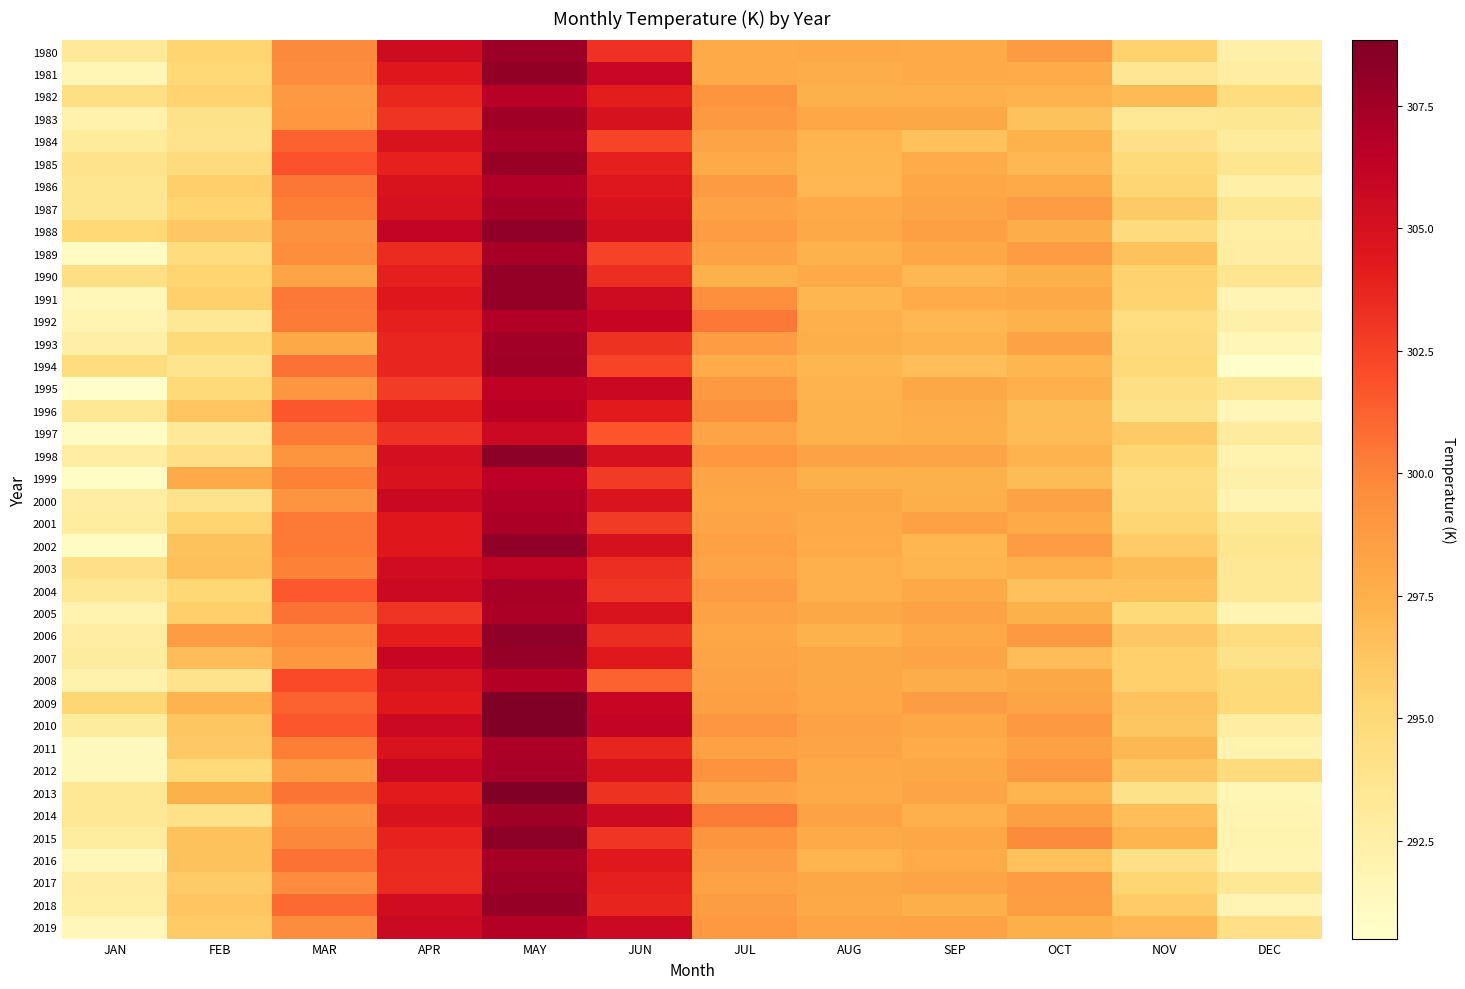

Rank the series at OCT from highest to lowest value.

2015, 2012, 2006, 2010, 1980, 1989, 2017, 2002, 1987, 2018, 2014, 2011, 2000, 1993, 2009, 2008, 1991, 1986, 2001, 1981, 1988, 2019, 1990, 2003, 1995, 2005, 1992, 1984, 1982, 1998, 2013, 1994, 1985, 1997, 1996, 1999, 2007, 2016, 2004, 1983